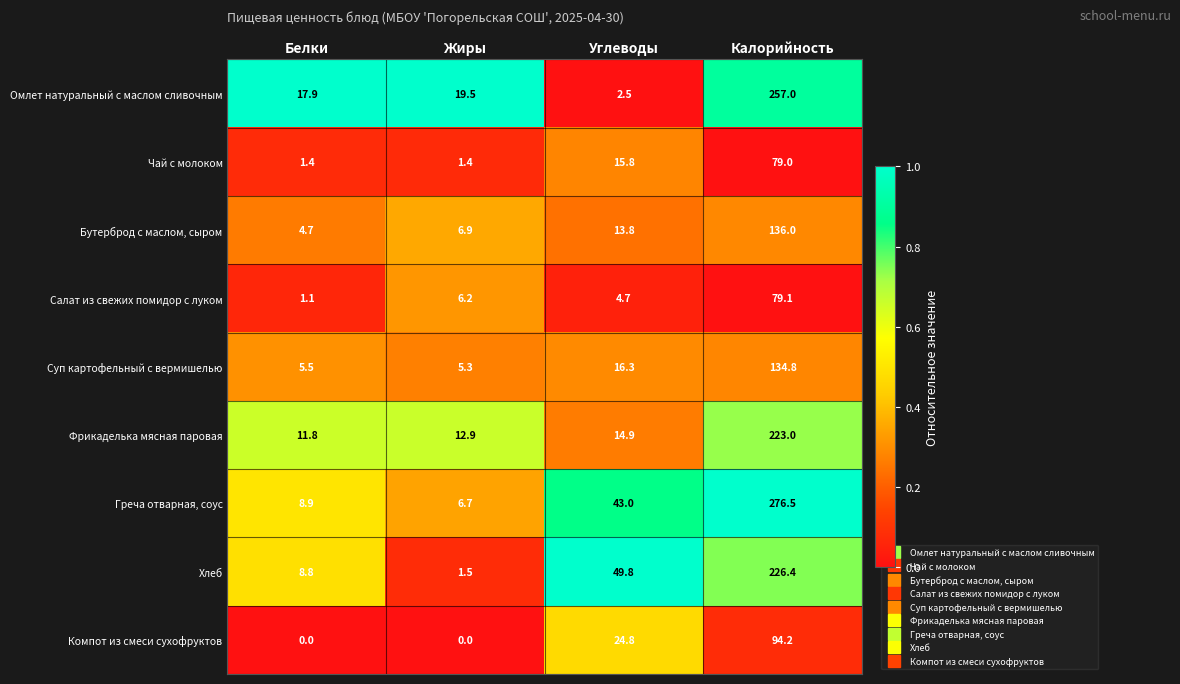

Rank the categories by Суп картофельный с вермишелью value from highest to lowest.

Калорийность, Углеводы, Белки, Жиры